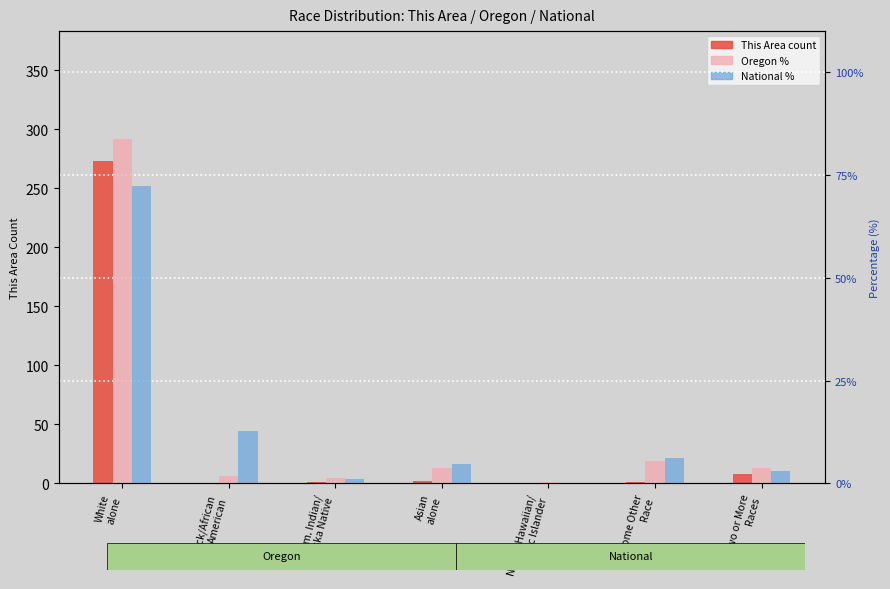

Does the chart contain any negative values?

No